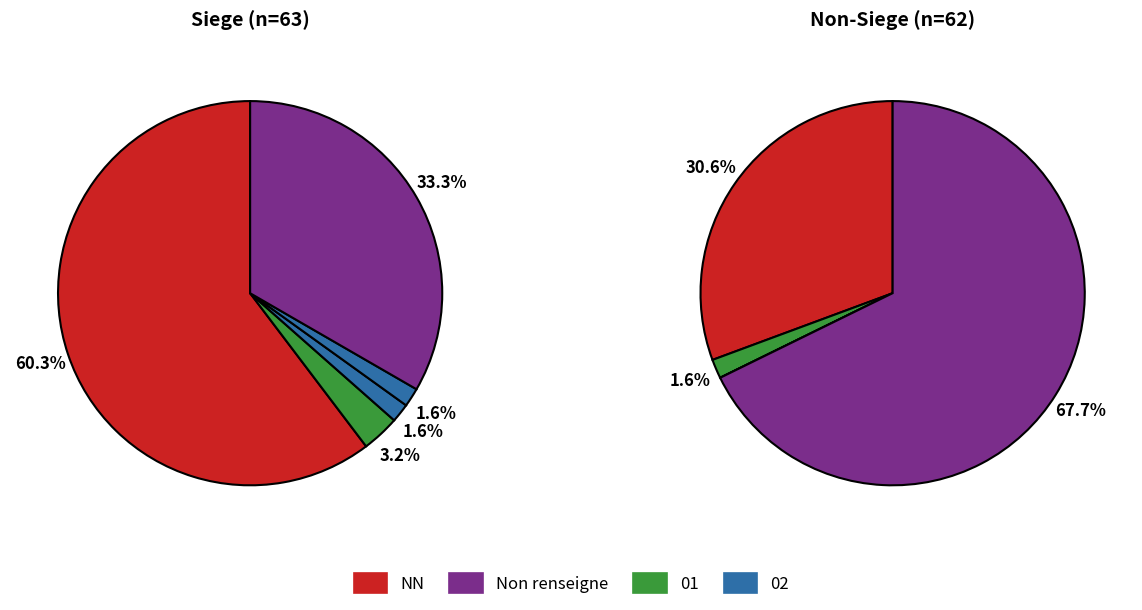

To the nearest percent, what is the average slice percentage?

20%